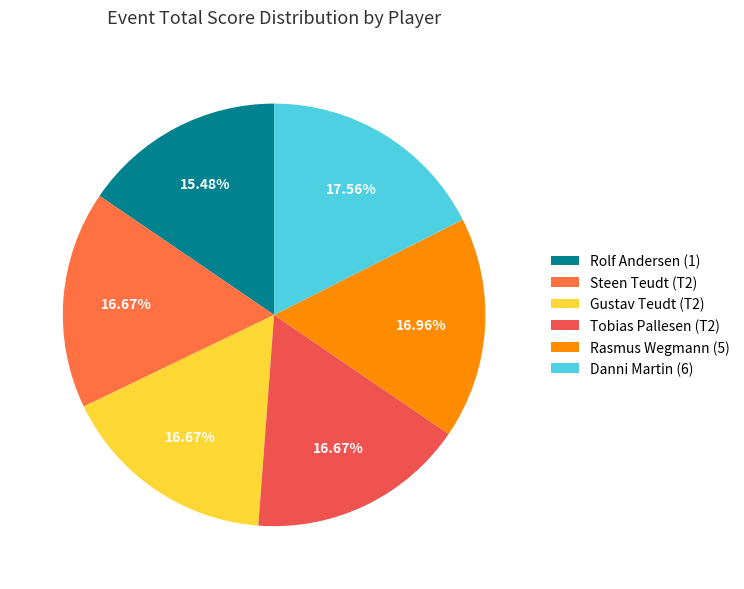

How many segments does this pie chart have?

6